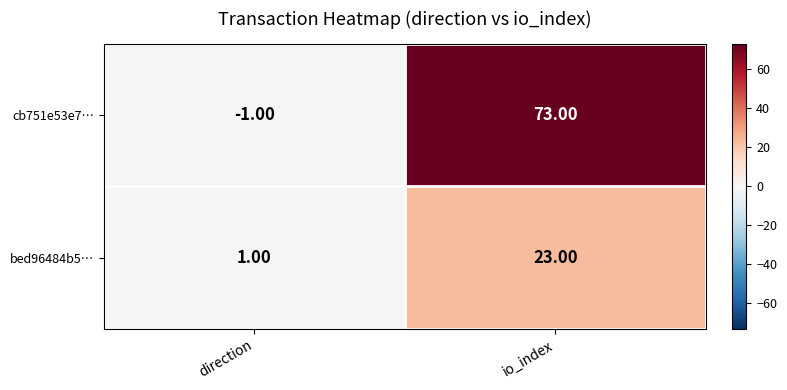

At which category does the chart reach its peak across all series?

io_index